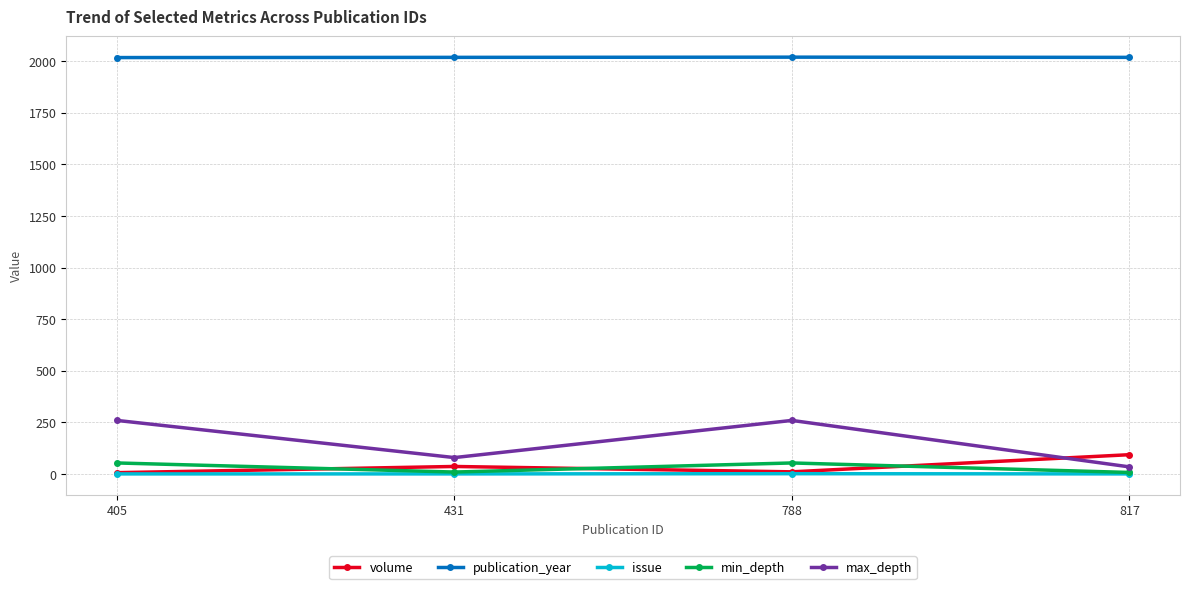

True or false: publication_year and volume cross at least once.

False